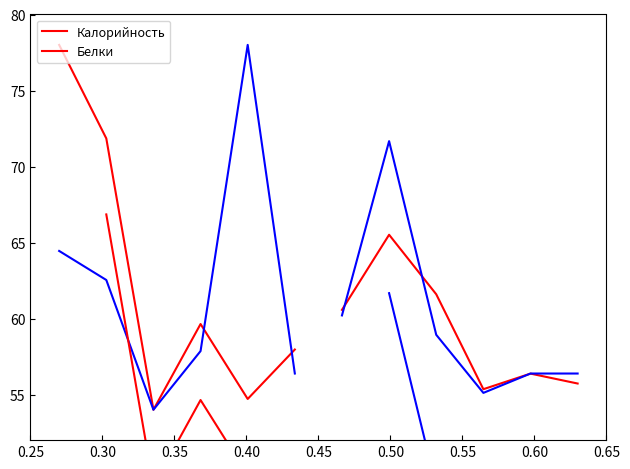

Which series changed the most between 0.25 and 0.40?

Калорийность